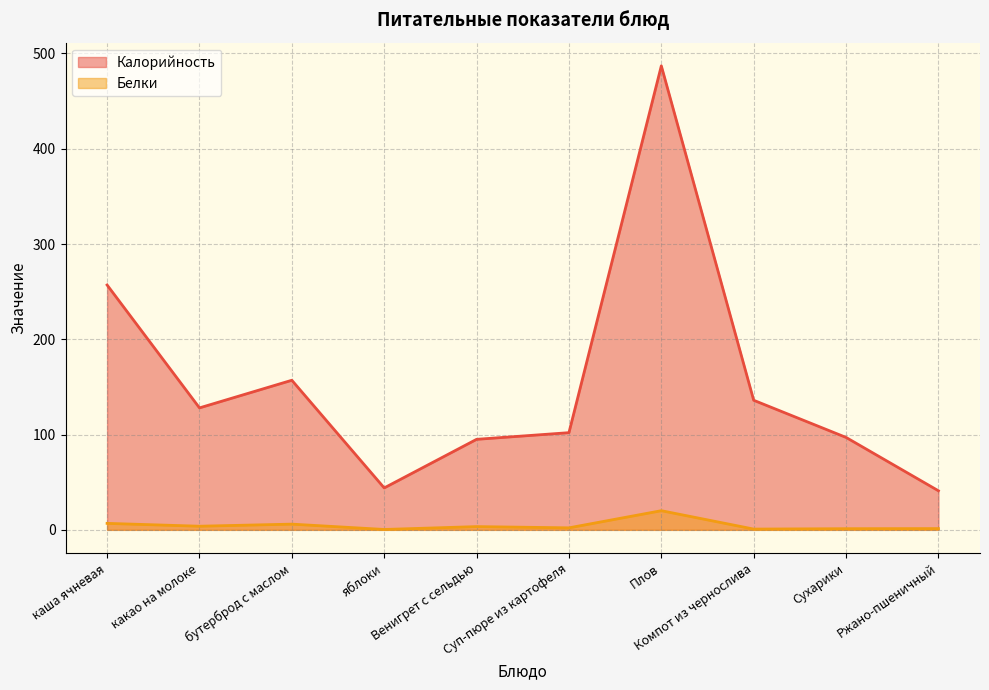

Which label corresponds to the largest value in the chart?

Плов